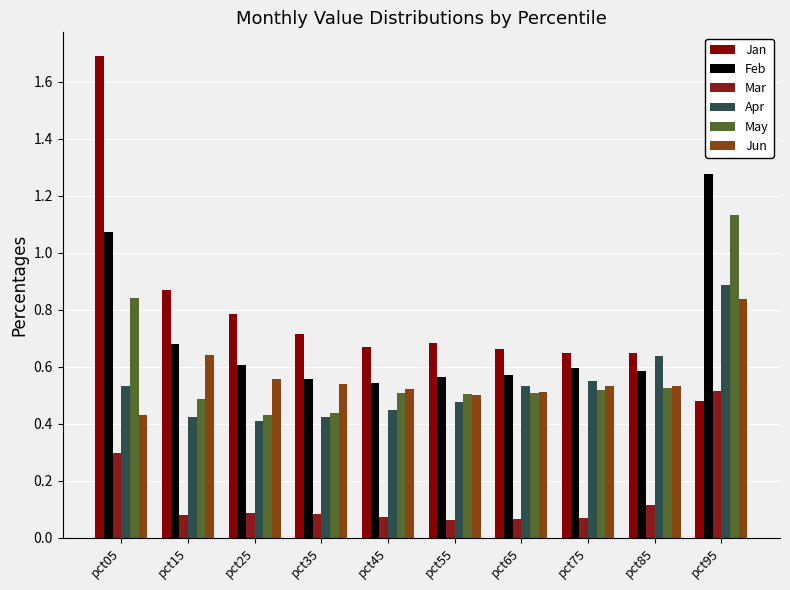

Is the value of Jun at pct45 greater than the value of Mar at pct85?

Yes